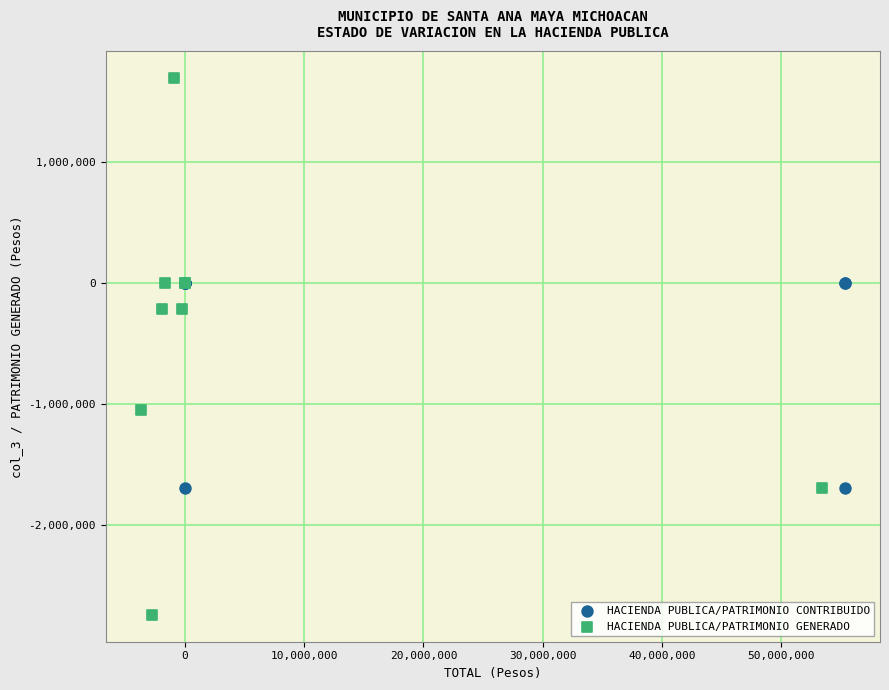

Which series has the widest spread of Y values?

HACIENDA PUBLICA/PATRIMONIO GENERADO